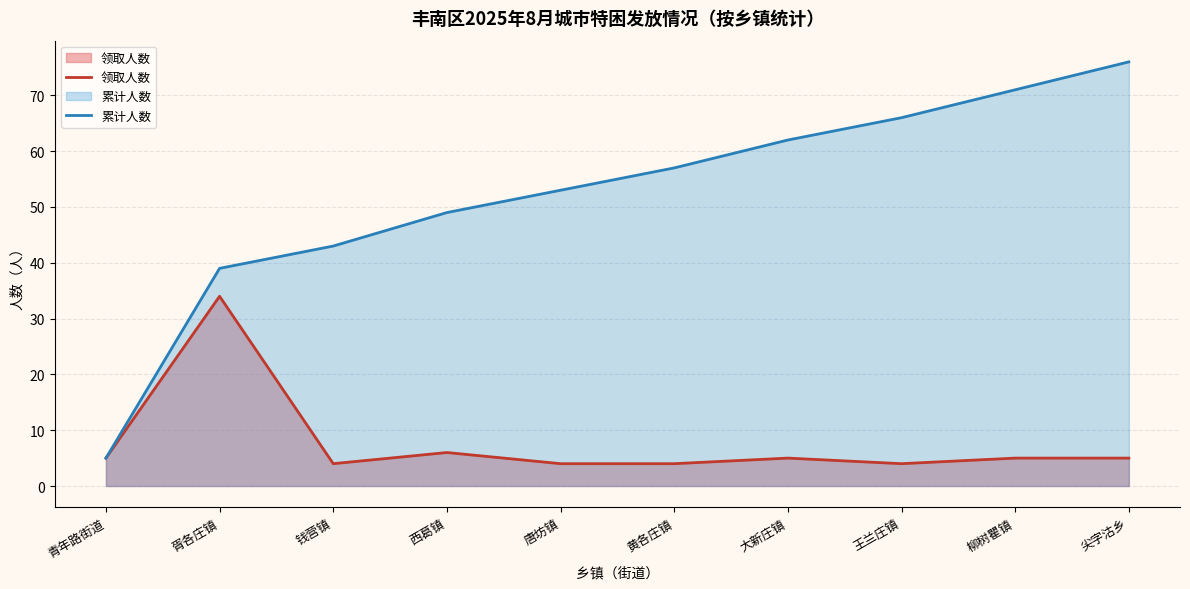

What value does the 累计人数 series have at 王兰庄镇?

66